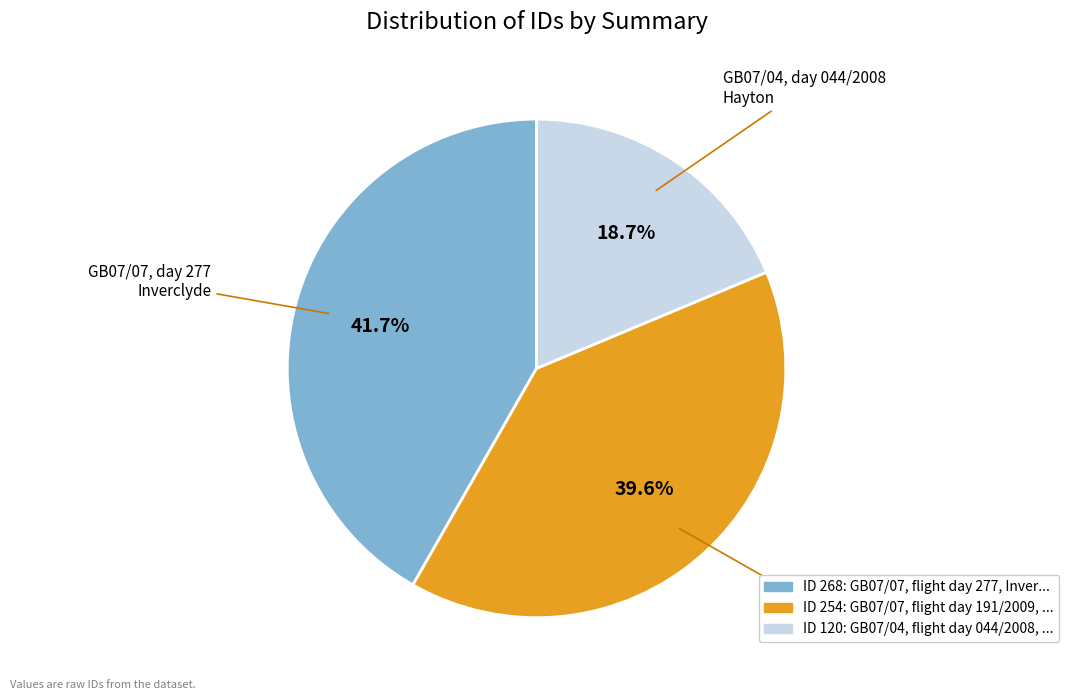

Is there any slice that represents more than half of the pie?

No